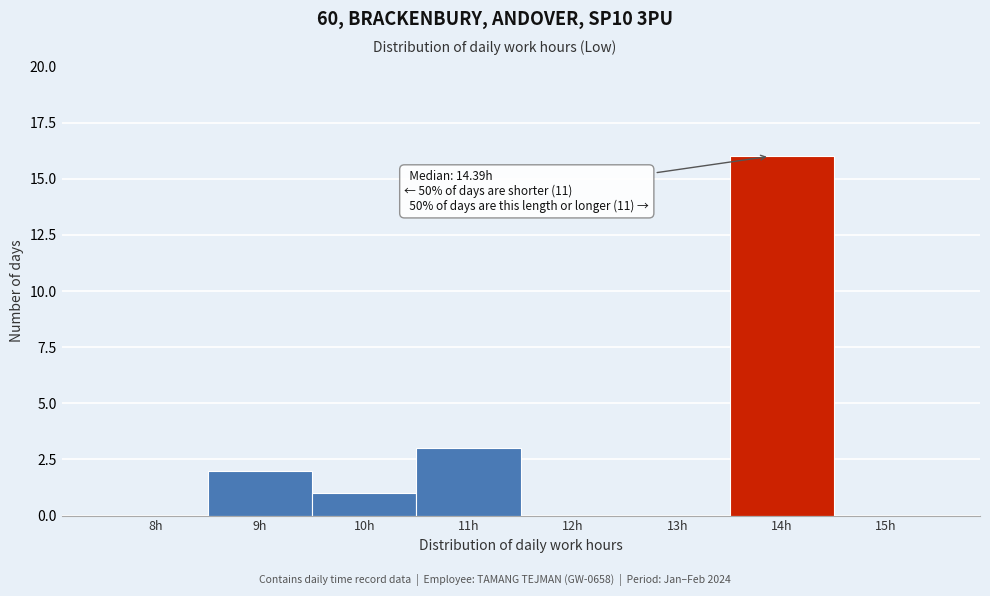

Reading left to right, extract all data points from this chart.

8h=0	9h=2	10h=1	11h=3	12h=0	13h=0	14h=16	15h=0